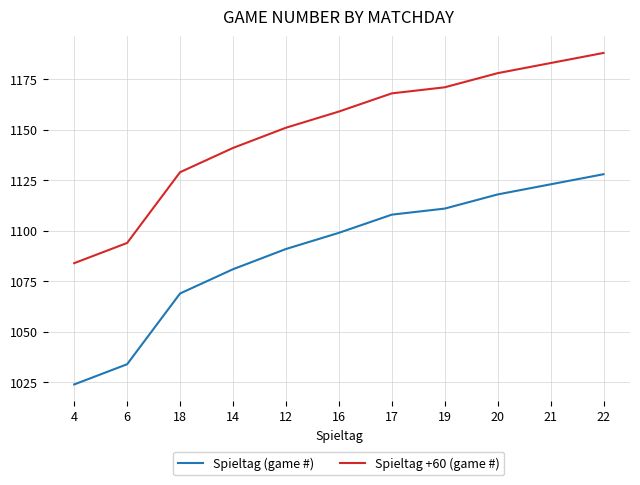

Which category has the highest value in the Spieltag +60 (game #) series?

22